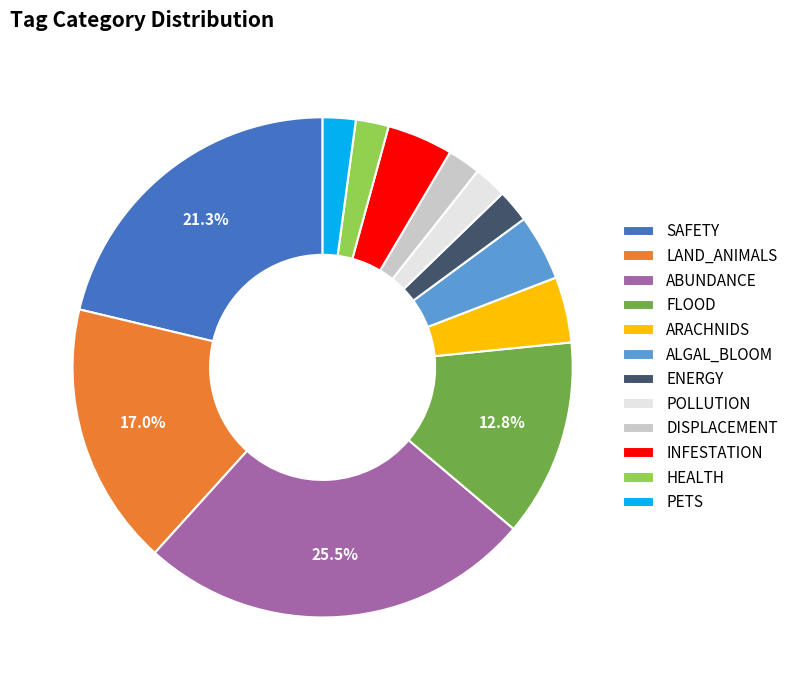

Does any single category account for the majority?

No